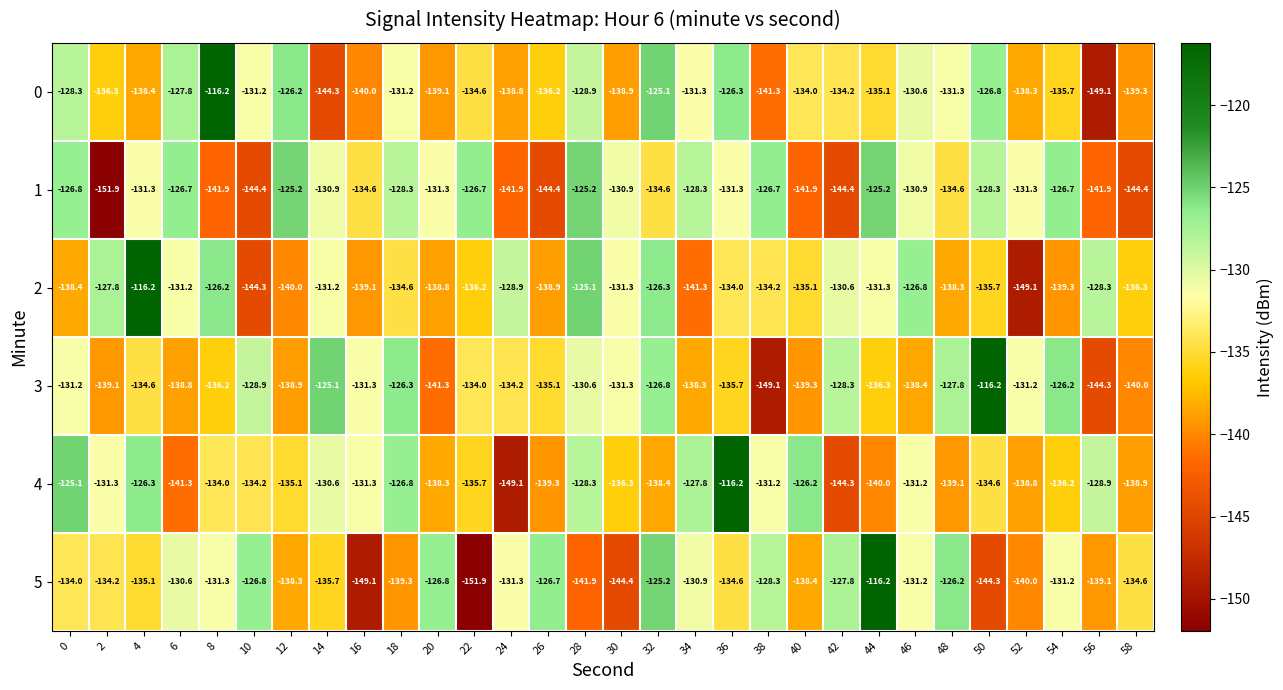

Is the value of 5 at 2 greater than the value of 2 at 28?

No